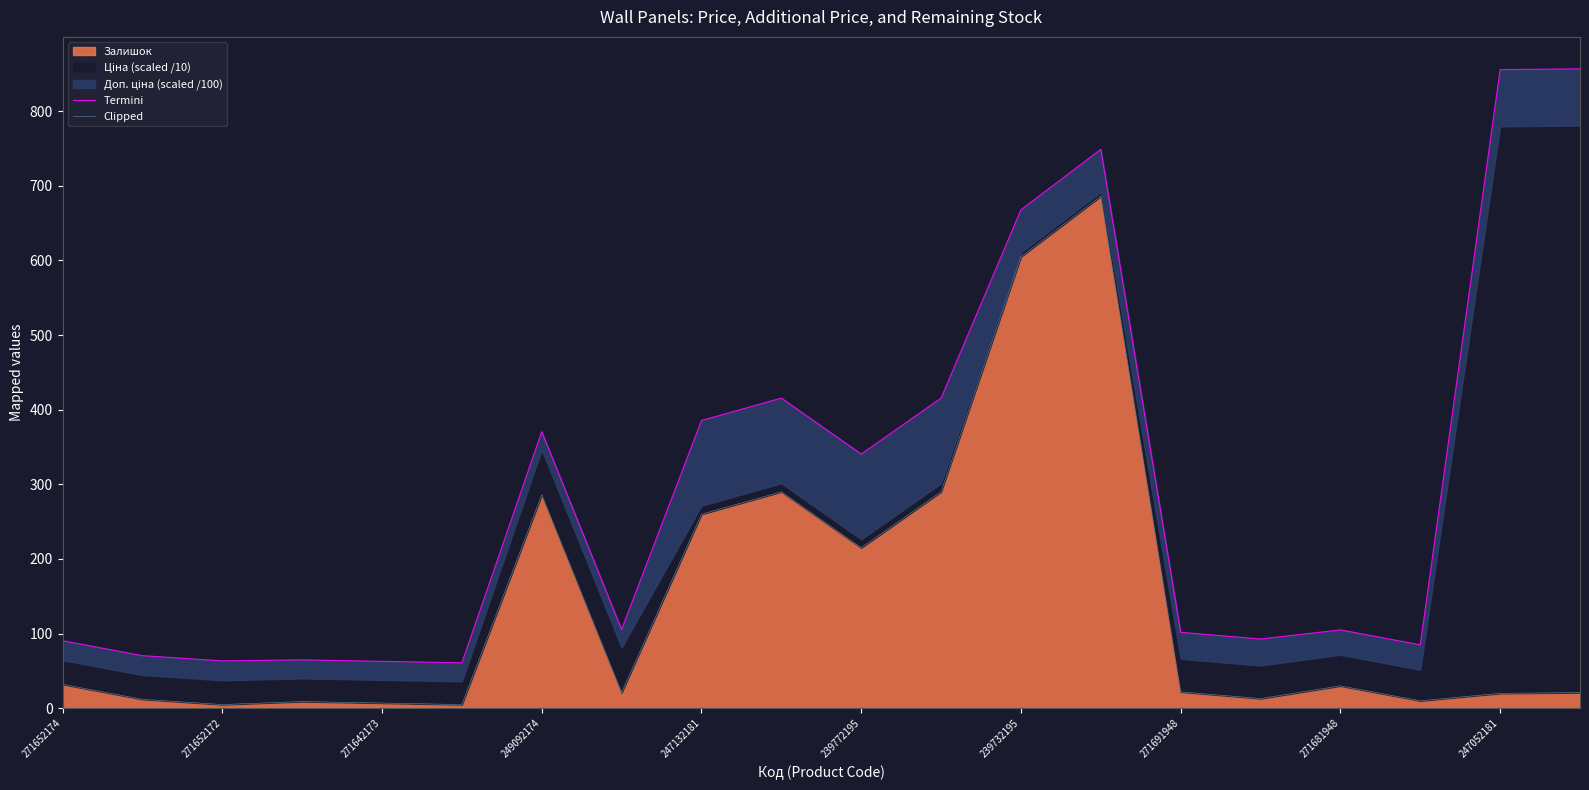

True or false: Залишок has a value of 5 at 271652172.

True